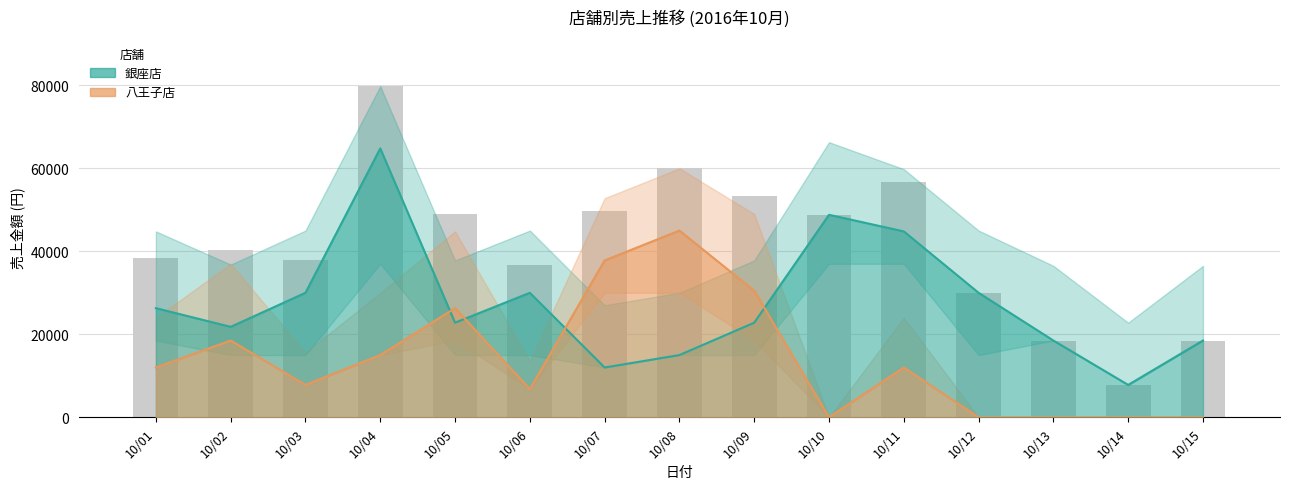

Which category has the highest value in the 八王子店 series?

10/08